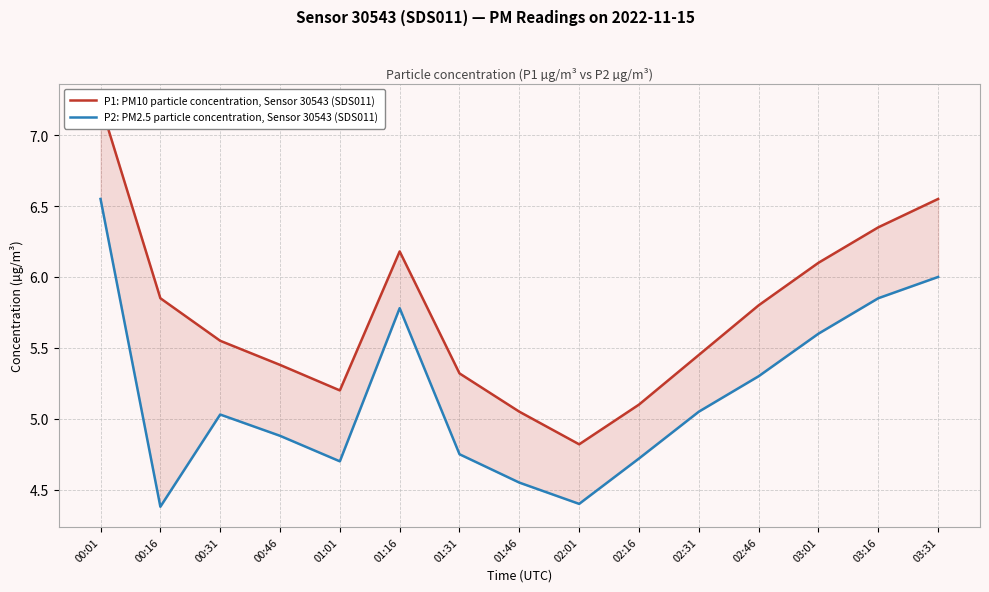

How many lines are shown in the chart?

2